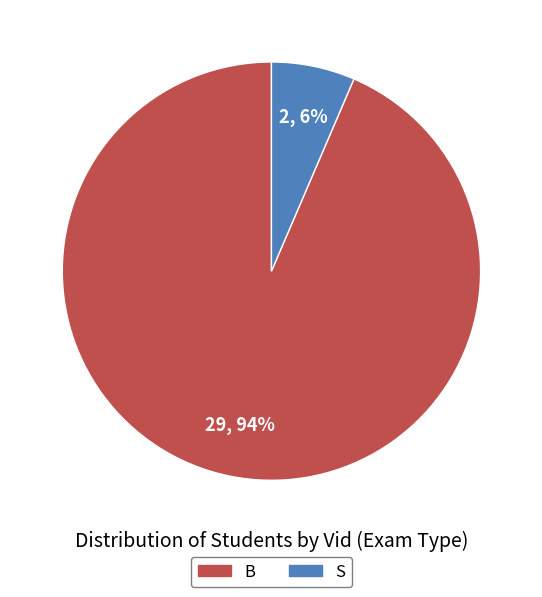

The B slice represents 88% of the pie. True or false?

False